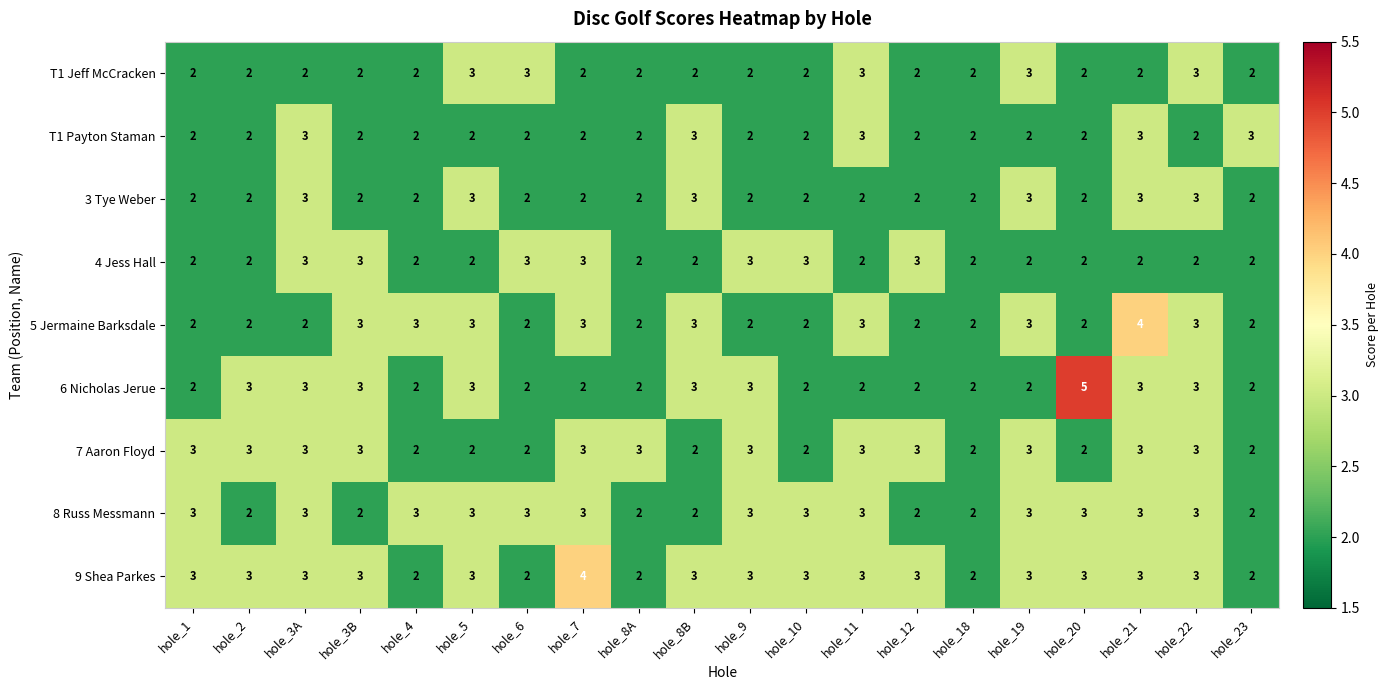

At which category is the sum across all series the highest?

hole_21